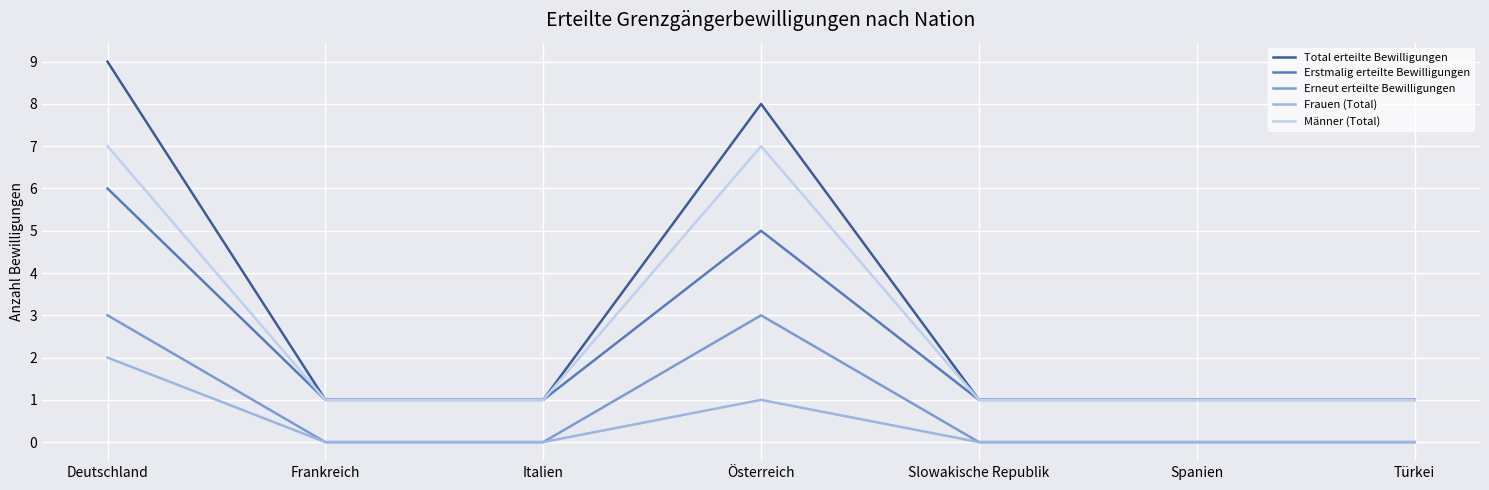

True or false: Männer (Total) and Erneut erteilte Bewilligungen cross at least once.

False